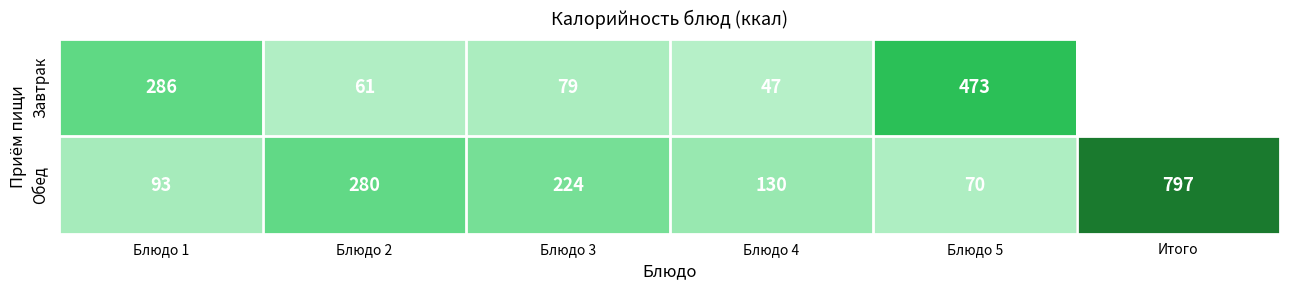

What is the approximate value of Обед at Блюдо 2, to the nearest 50?

300